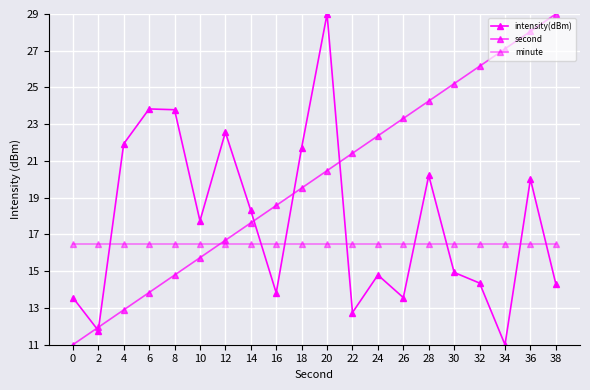

What is the difference between the intensity(dBm) values at 36 and 24?

5.2